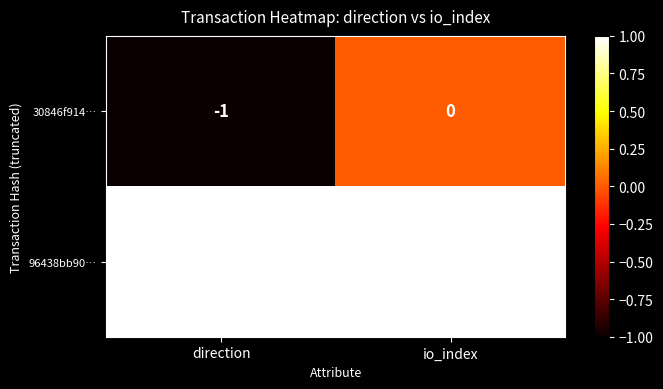

At how many categories does at least one series exceed 0?

2